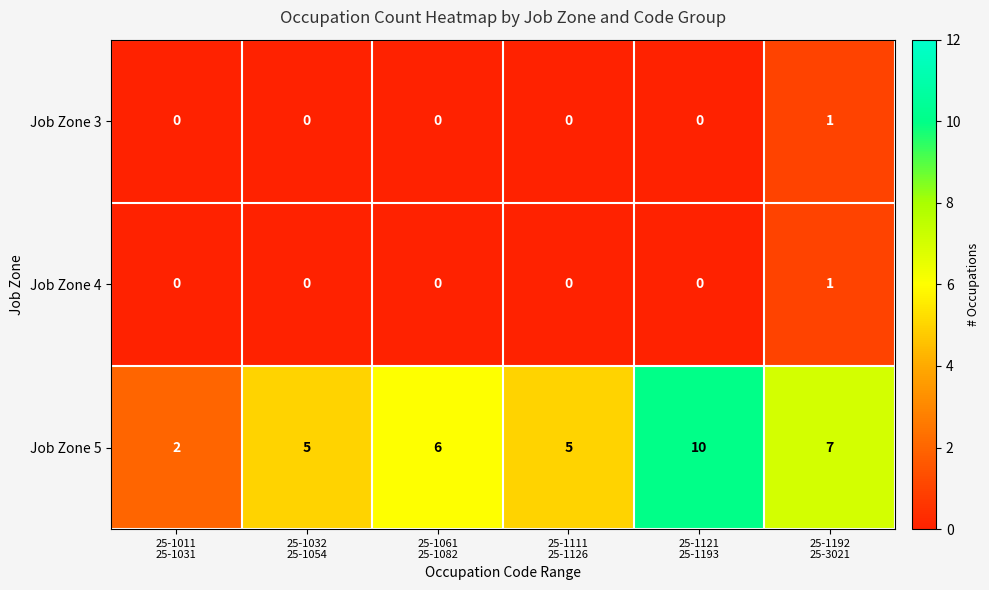

Count the Job Zone 3 values in the range 0 to 1.

6